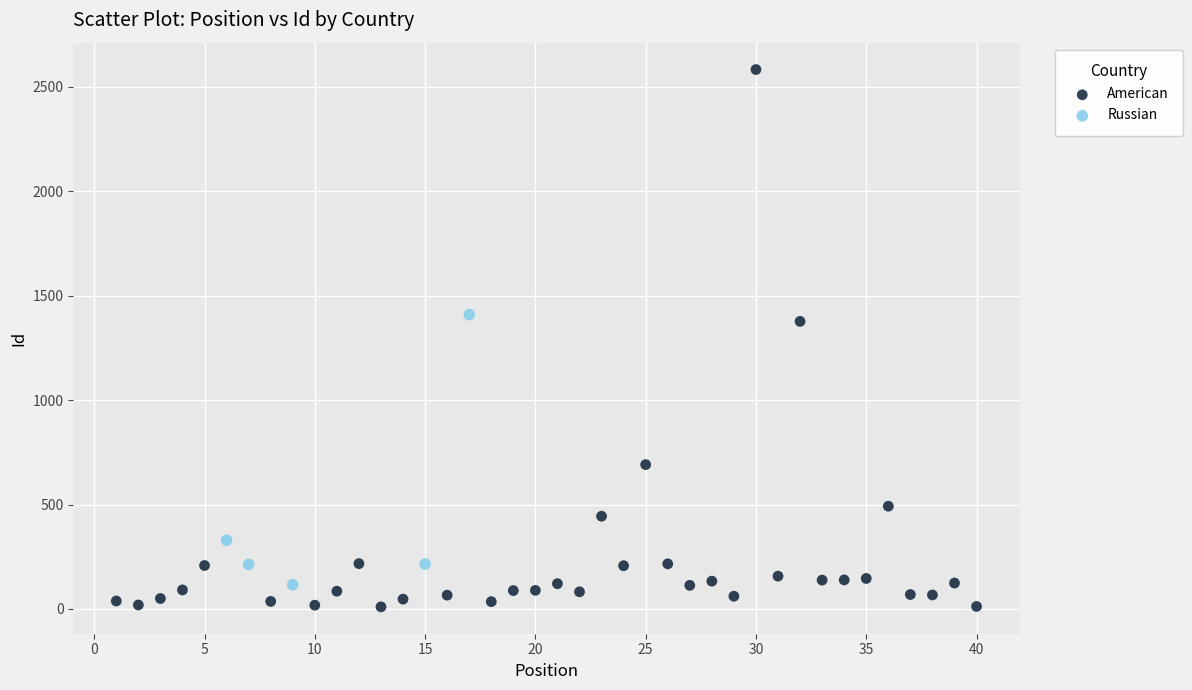

Which series has the largest Y range (max minus min)?

American